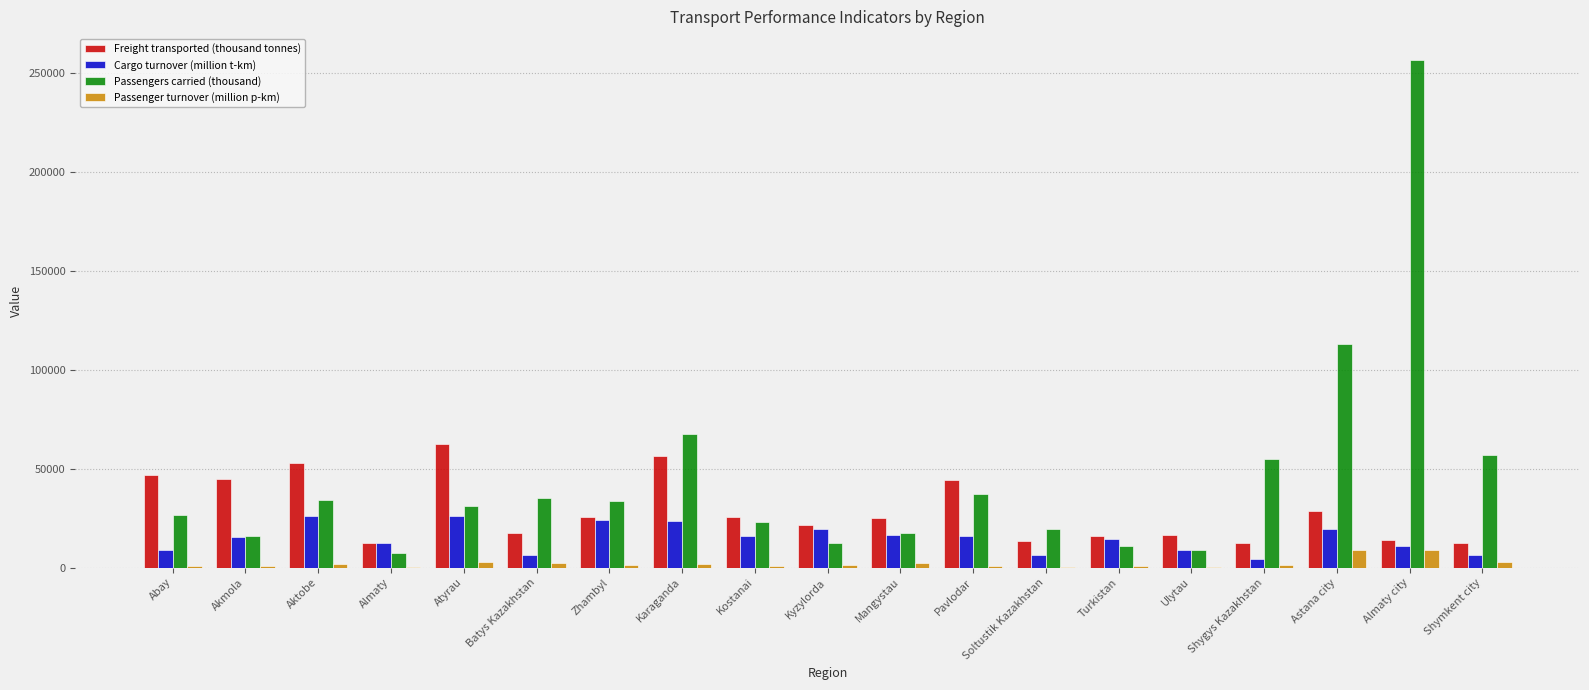

What is the difference between the Passenger turnover (million p-km) values at Shygys Kazakhstan and Shymkent city?

1783.3